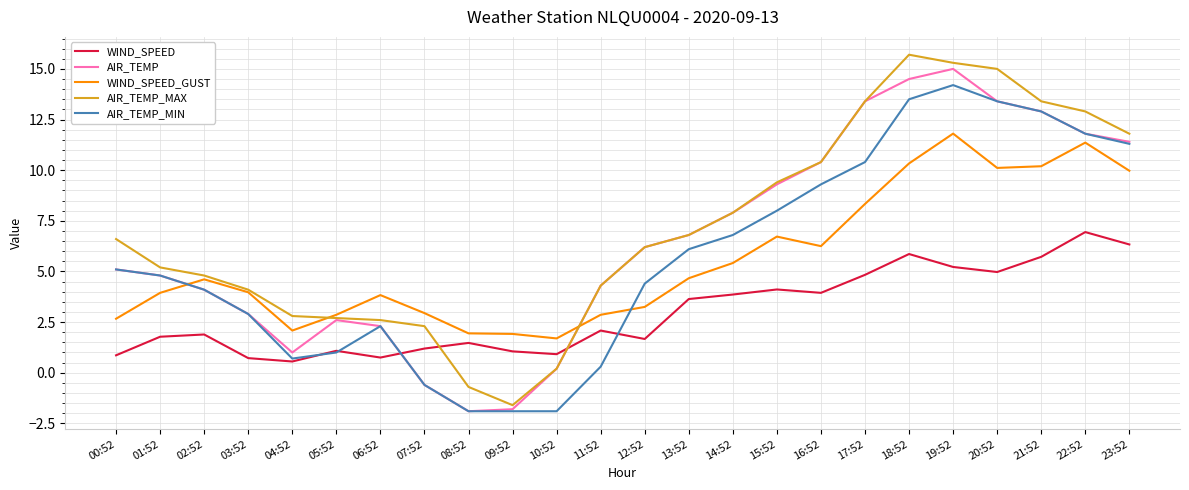

What is the greatest value displayed?

15.7